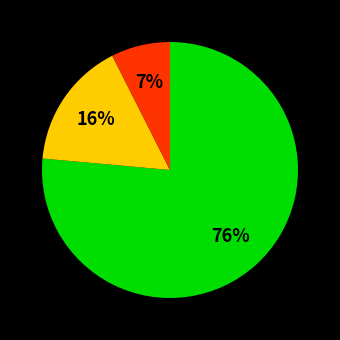

To the nearest percent, what is the average slice percentage?

33%